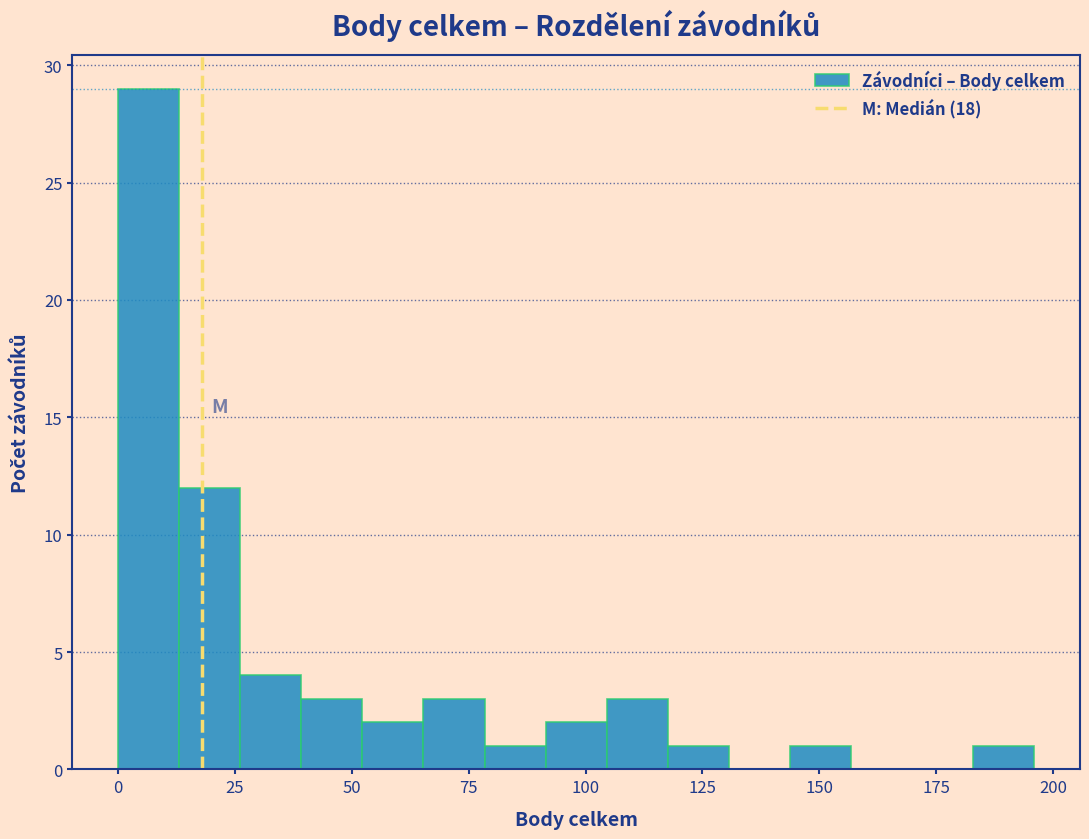

Read against the x-axis, roughly where is the centre of the tallest bar?

5